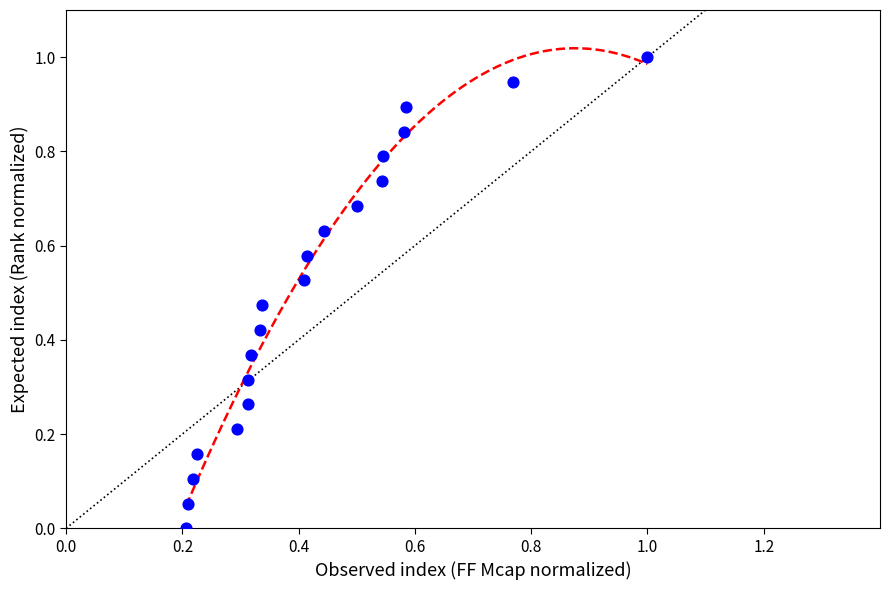

What is the range of Y values (max minus min)?

1.0